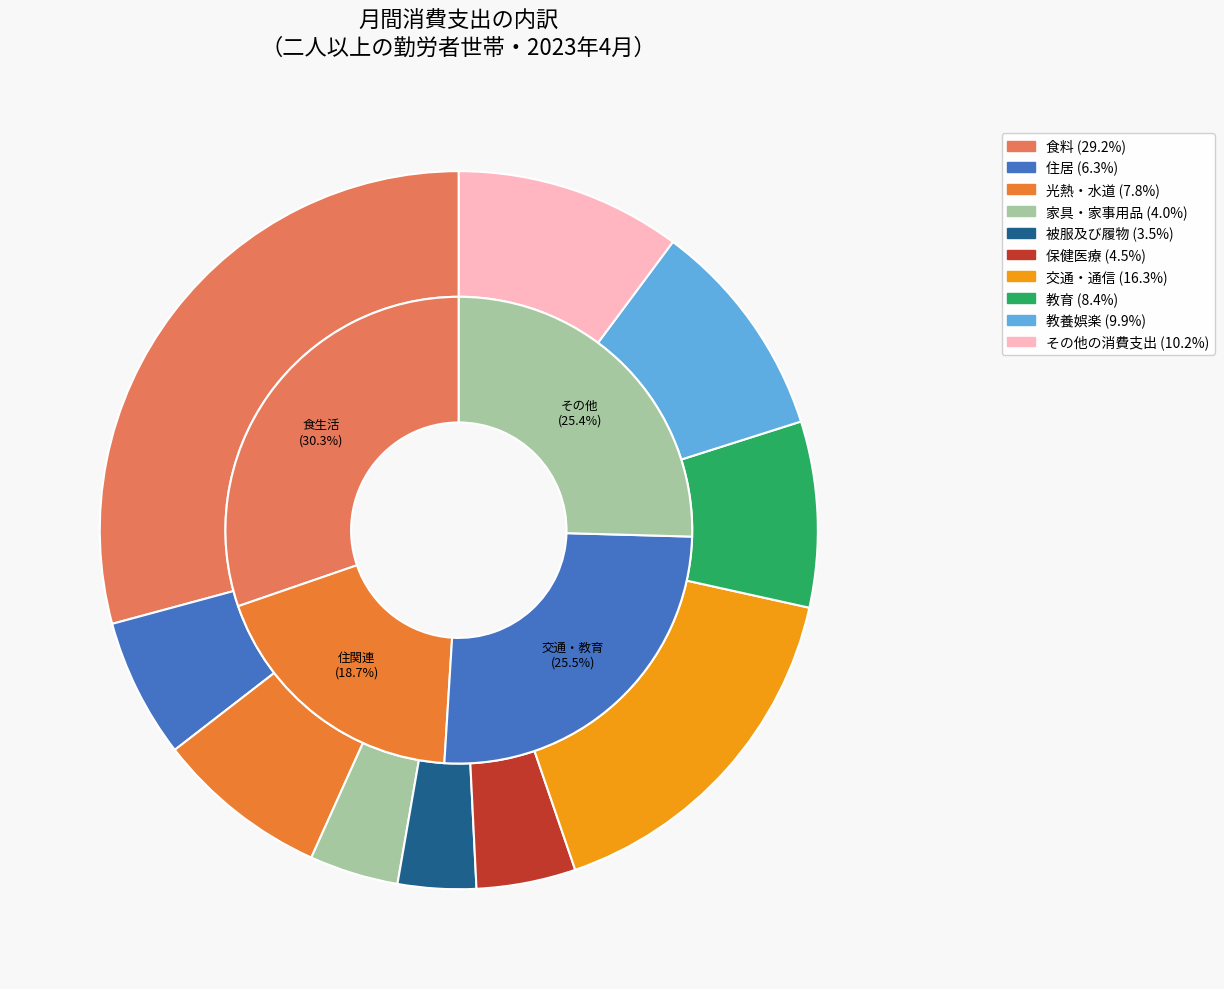

How many slices are in this pie chart?

10